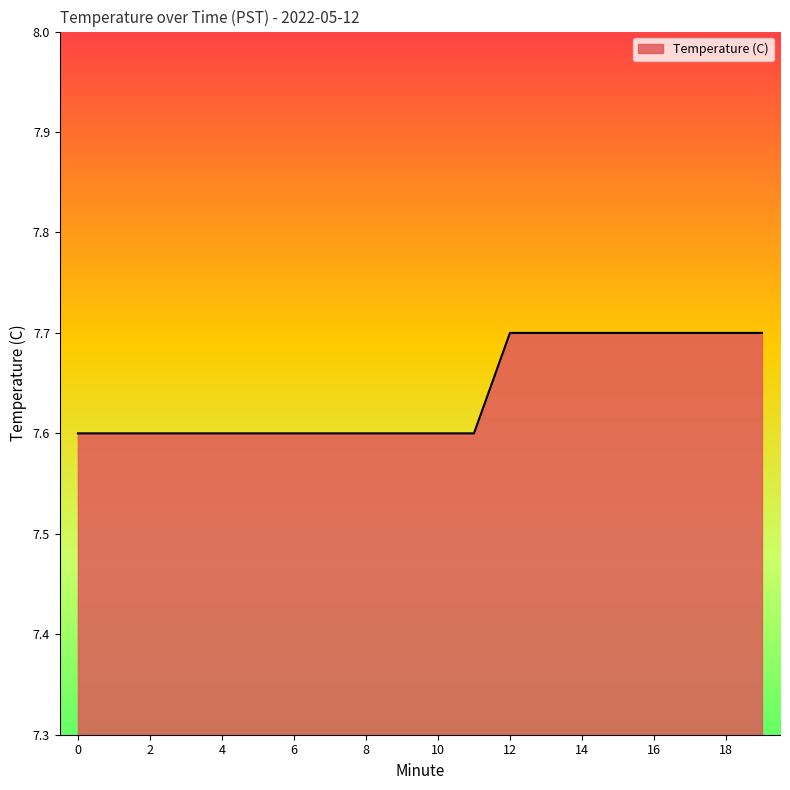

What is the difference between the maximum and minimum values?

0.1